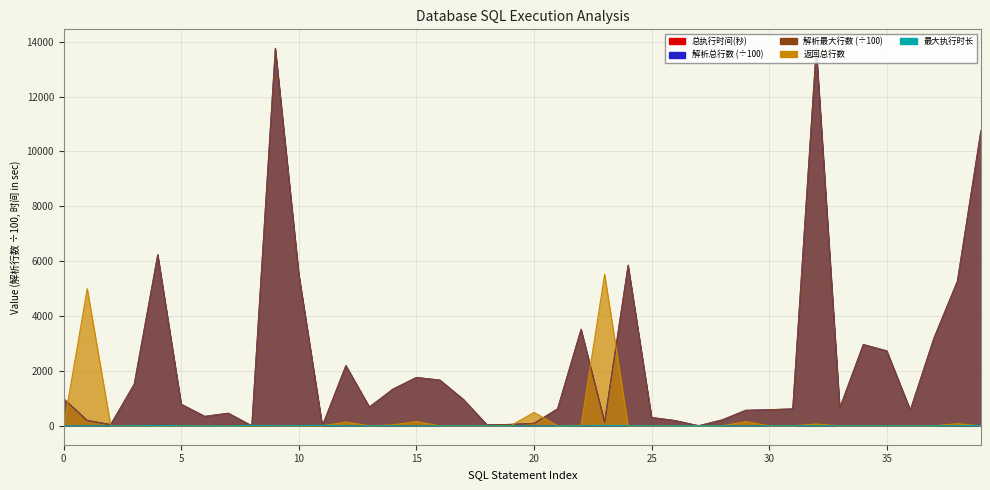

True or false: 最大执行时长 and 解析最大行数 cross at least once.

True